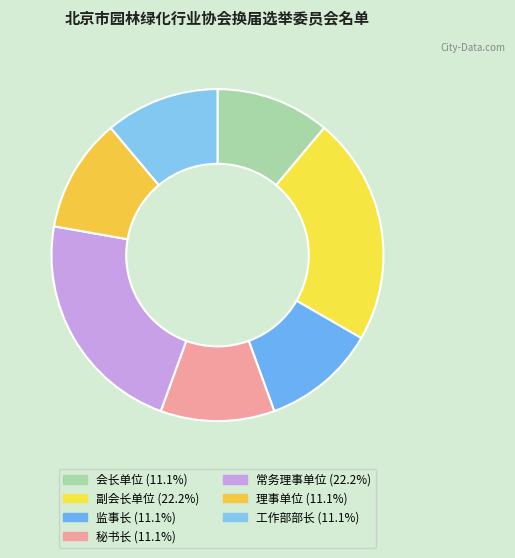

What percentage is the 理事单位 slice, to the nearest percent?

11%